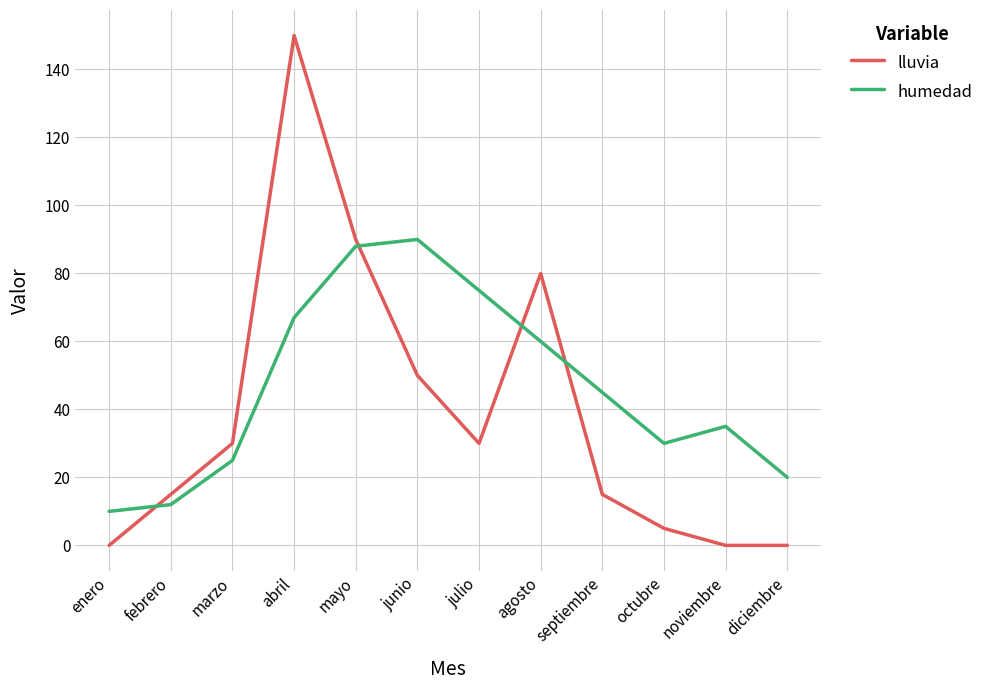

Rank the series by their average value, from highest to lowest.

humedad, lluvia